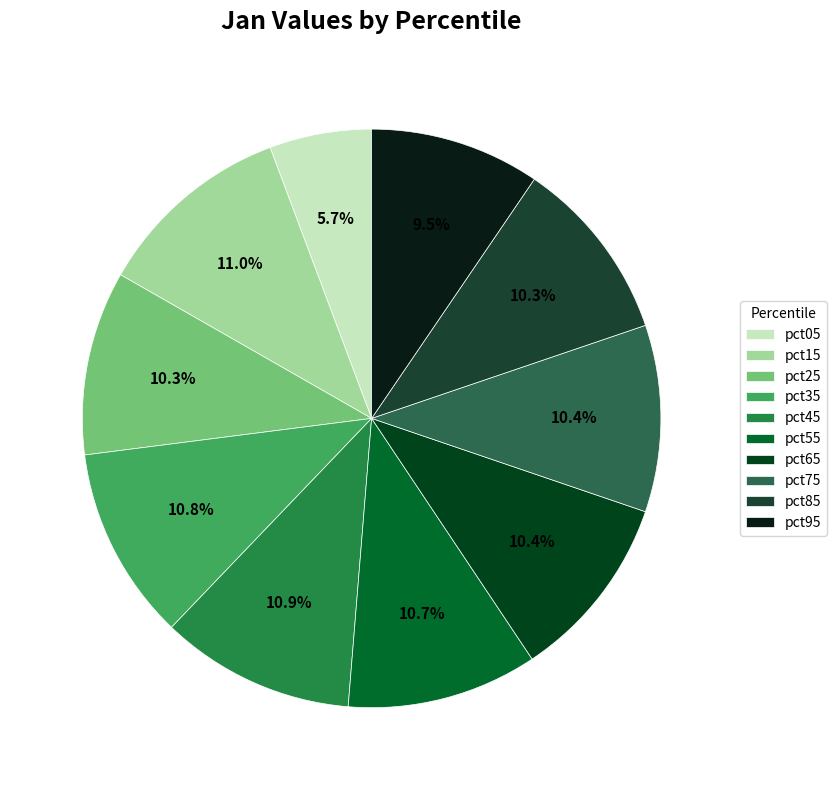

How many slices are in this pie chart?

10